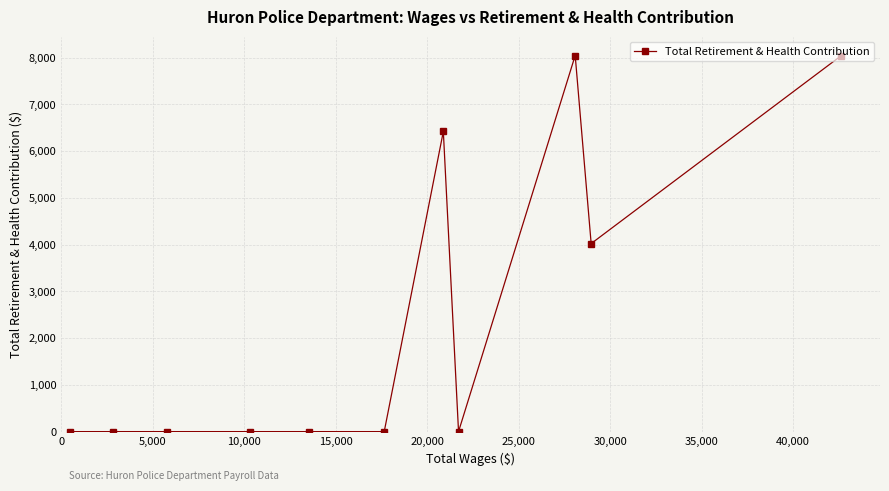

What is the difference between the maximum and minimum values?

8045